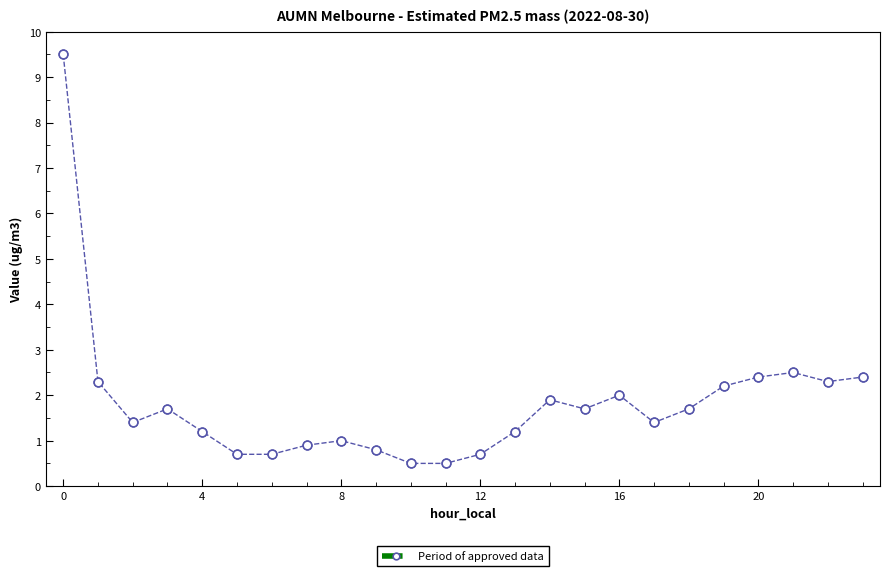

True or false: there are more than 1 points higher than both neighbors.

True